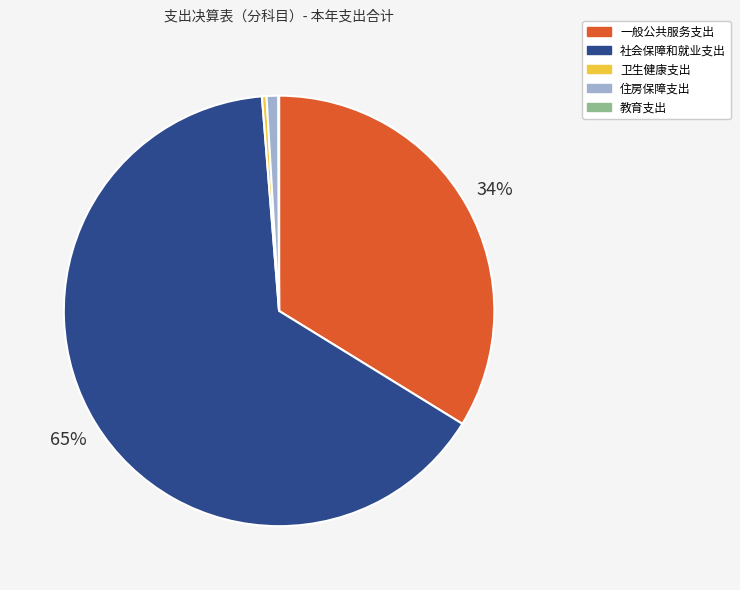

Which has a higher value, 一般公共服务支出 or 住房保障支出?

一般公共服务支出